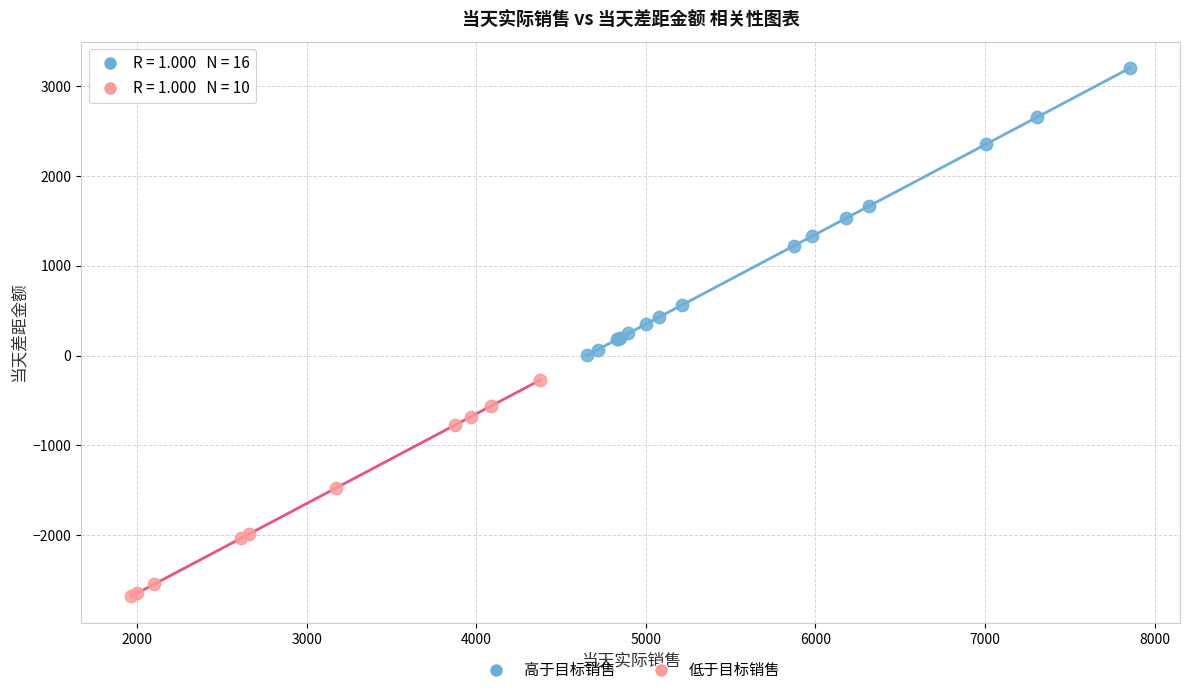

Which series reaches the maximum Y coordinate?

高于目标销售